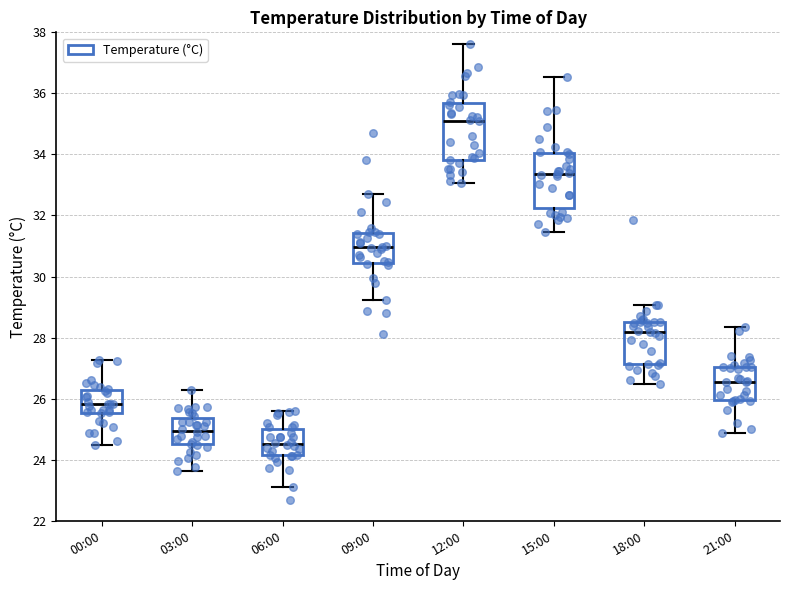

Which box's median line is the lowest?

06:00